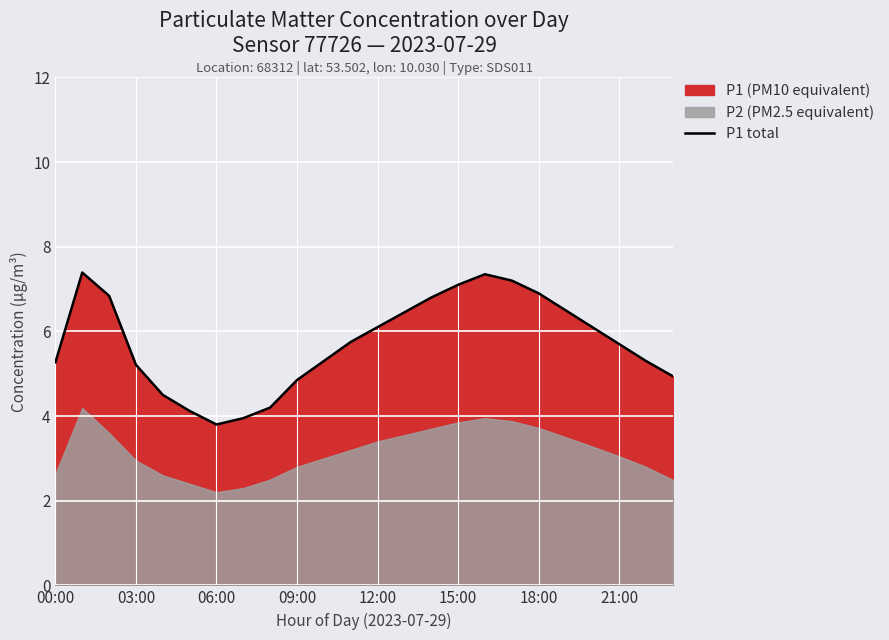

Reading left to right, extract all data points from this chart.

5.3	7.4	6.8	5.2	4.5	4.1	3.8	4.0	4.2	4.8	5.3	5.8	6.1	6.5	6.8	7.1	7.3	7.2	6.9	6.5	6.1	5.7	5.3	4.9